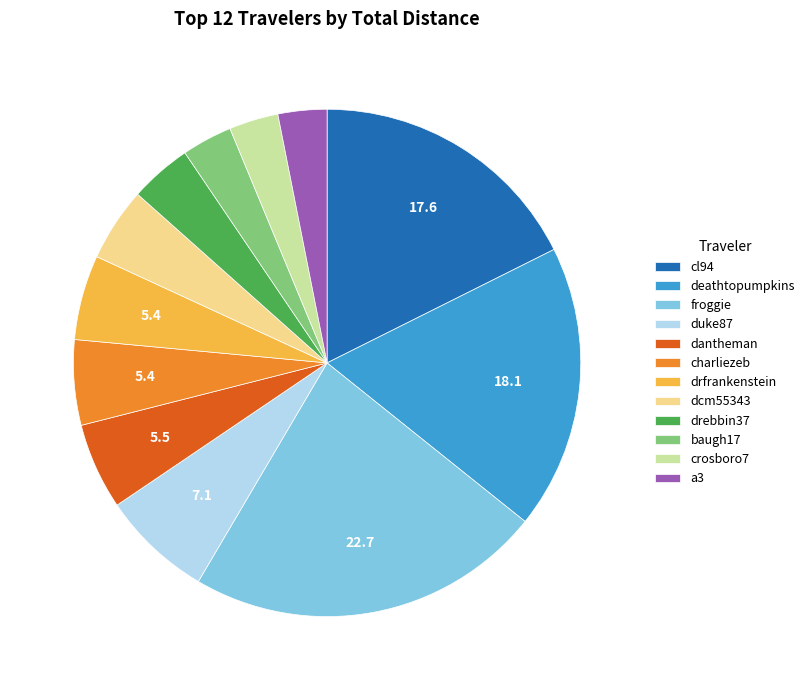

What is the ratio of the value at froggie to the value at drebbin37?

5.7